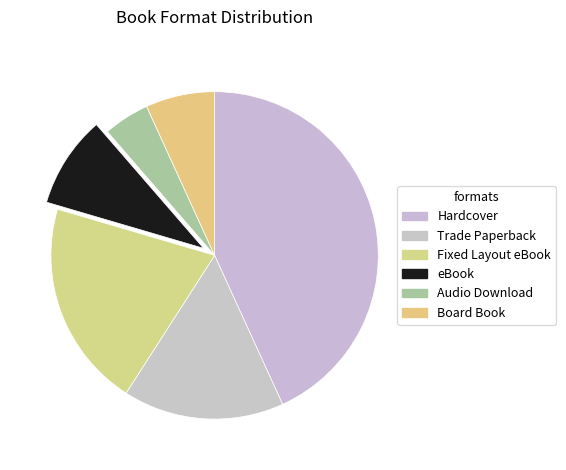

Is there any slice that represents more than half of the pie?

No